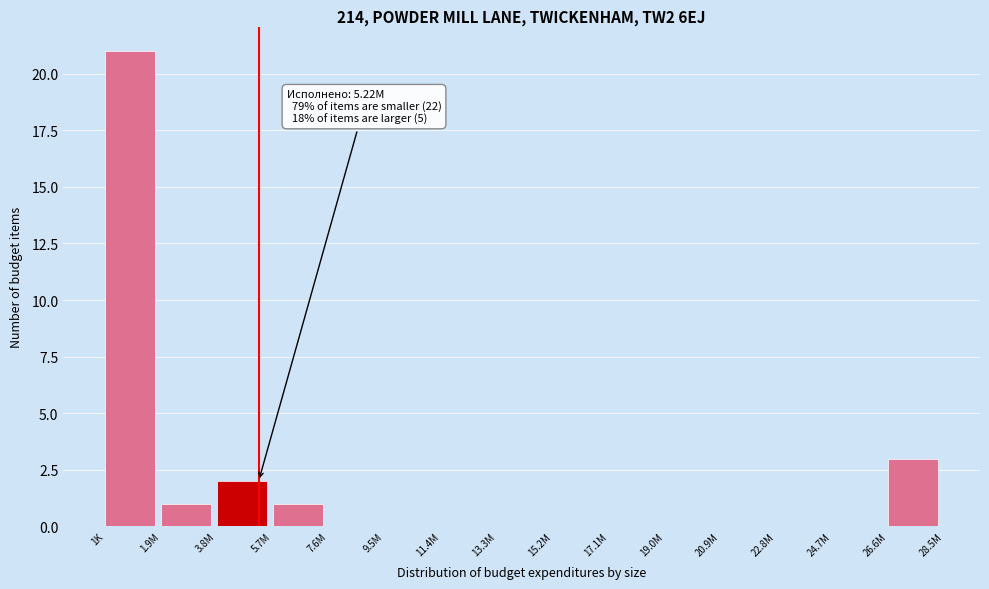

Reading left to right, transcribe all the data shown in this chart.

1K=21	1.9M=1	3.8M=2	5.7M=1	7.6M=0	9.5M=0	11.4M=0	13.3M=0	15.2M=0	17.1M=0	19.0M=0	20.9M=0	22.8M=0	24.7M=0	26.6M=3